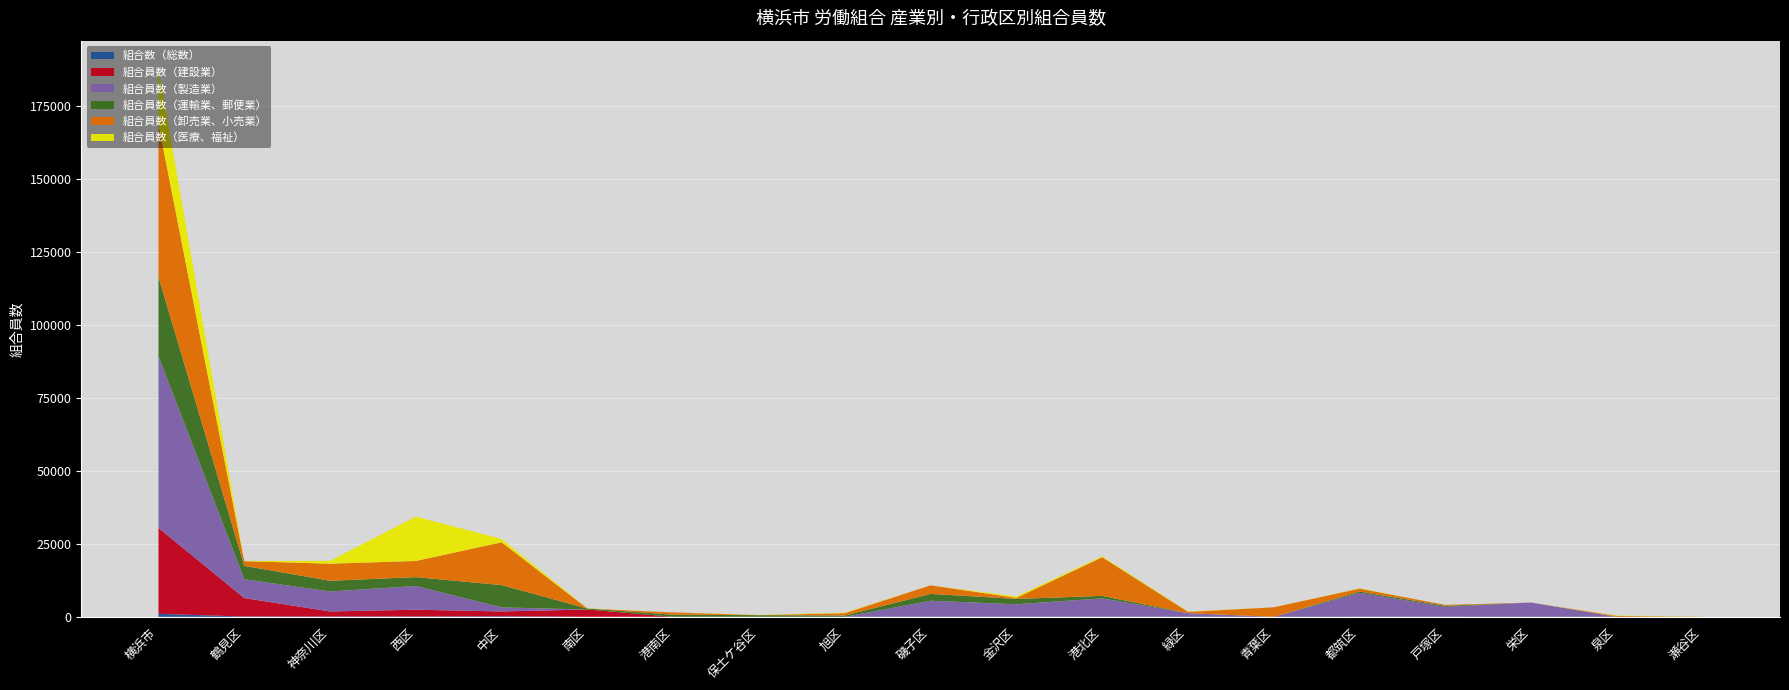

Reading right to left, extract all data points from this chart.

組合数（総数）: 瀬谷区=14	泉区=12	栄区=18	戸塚区=45	都筑区=42	青葉区=20	緑区=25	港北区=85	金沢区=51	磯子区=53	旭区=28	保土ケ谷区=31	港南区=21	南区=29	中区=224	西区=131	神奈川区=102	鶴見区=121	横浜市=1052
組合員数（建設業）: 瀬谷区=0	泉区=0	栄区=0	戸塚区=0	都筑区=0	青葉区=0	緑区=0	港北区=0	金沢区=0	磯子区=0	旭区=0	保土ケ谷区=0	港南区=0	南区=2510	中区=1649	西区=2333	神奈川区=1766	鶴見区=6333	横浜市=29456
組合員数（製造業）: 瀬谷区=0	泉区=0	栄区=4893	戸塚区=3413	都筑区=8205	青葉区=0	緑区=1254	港北区=6266	金沢区=4286	磯子区=5477	旭区=0	保土ケ谷区=0	港南区=0	南区=0	中区=1378	西区=8128	神奈川区=6845	鶴見区=6441	横浜市=58828
組合員数（運輸業、郵便業）: 瀬谷区=0	泉区=0	栄区=0	戸塚区=340	都筑区=445	青葉区=0	緑区=0	港北区=855	金沢区=1827	磯子区=2352	旭区=442	保土ケ谷区=562	港南区=721	南区=323	中区=7640	西区=3036	神奈川区=3659	鶴見区=4607	横浜市=27187
組合員数（卸売業、小売業）: 瀬谷区=0	泉区=313	栄区=0	戸塚区=296	都筑区=1002	青葉区=3261	緑区=445	港北区=13252	金沢区=354	磯子区=2934	旭区=812	保土ケ谷区=0	港南区=789	南区=0	中区=14676	西区=5539	神奈川区=5857	鶴見区=1605	横浜市=52342
組合員数（医療、福祉）: 瀬谷区=53	泉区=118	栄区=0	戸塚区=0	都筑区=106	青葉区=0	緑区=120	港北区=331	金沢区=504	磯子区=0	旭区=179	保土ケ谷区=91	港南区=0	南区=88	中区=1128	西区=15197	神奈川区=981	鶴見区=83	横浜市=19206